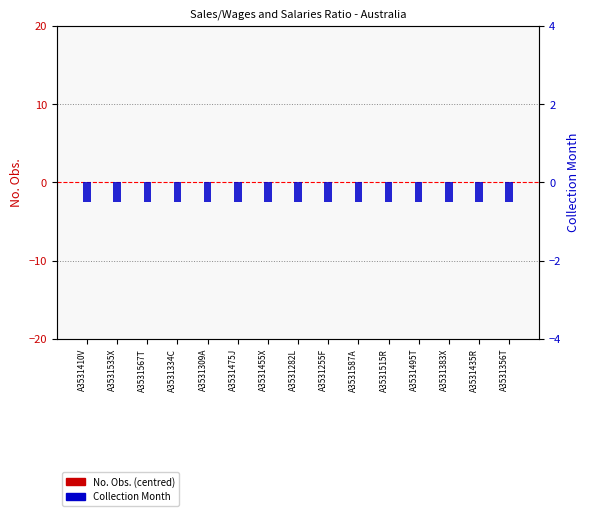

What position from the right is A3531435R?

2